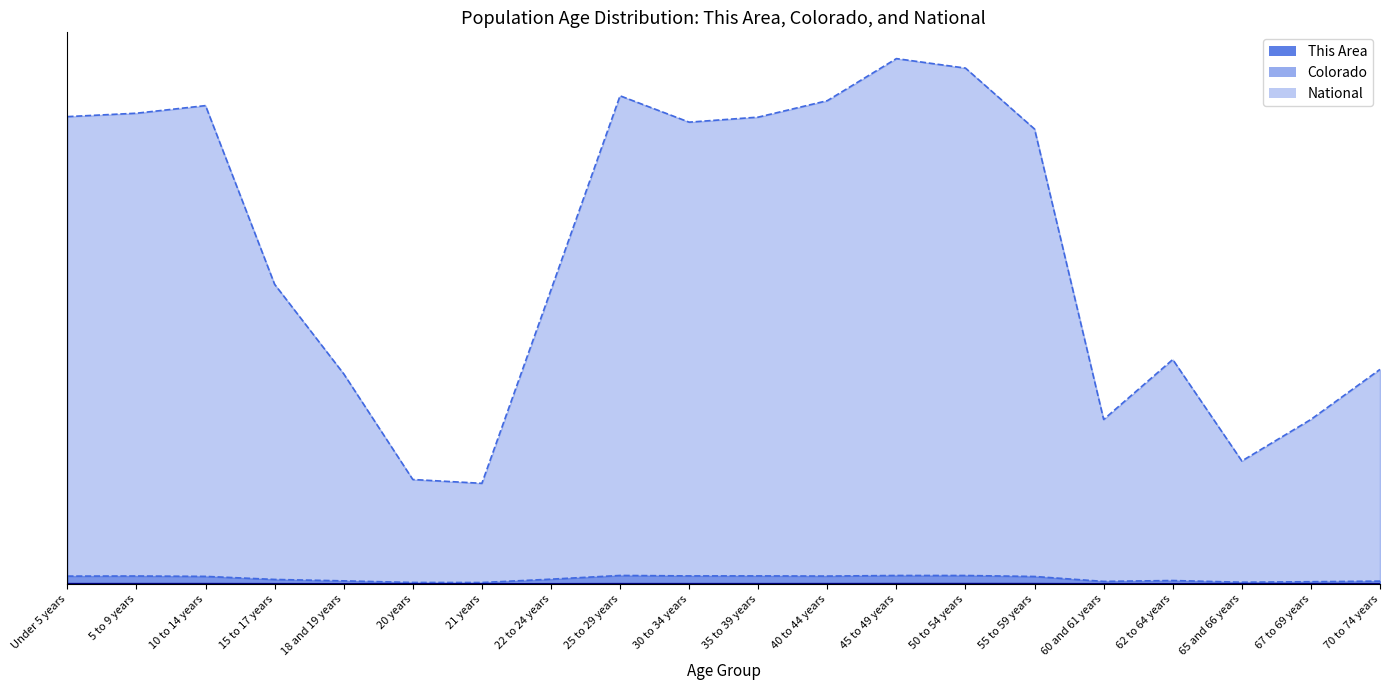

True or false: National and Colorado cross at least once.

False